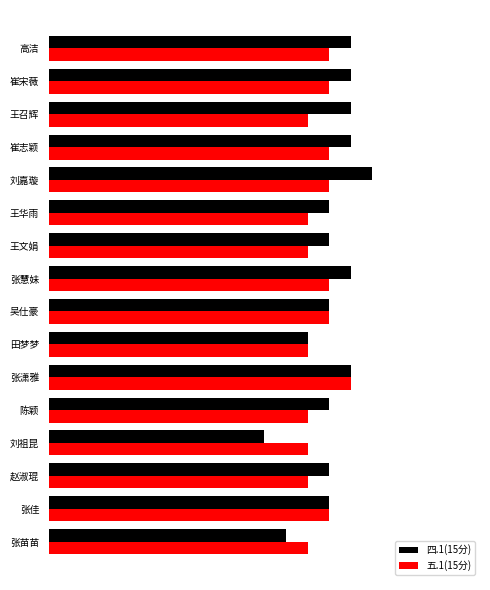

What is the difference between the second highest and minimum values in the 五.1(15分) series?

1